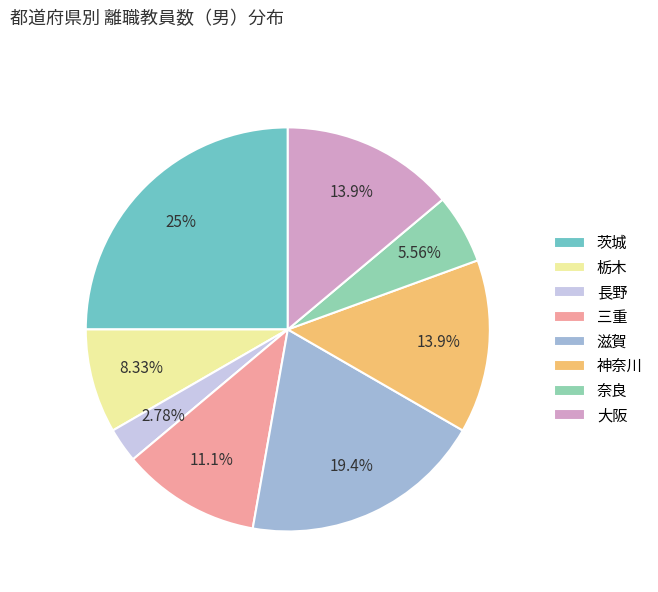

How many slices are in this pie chart?

8